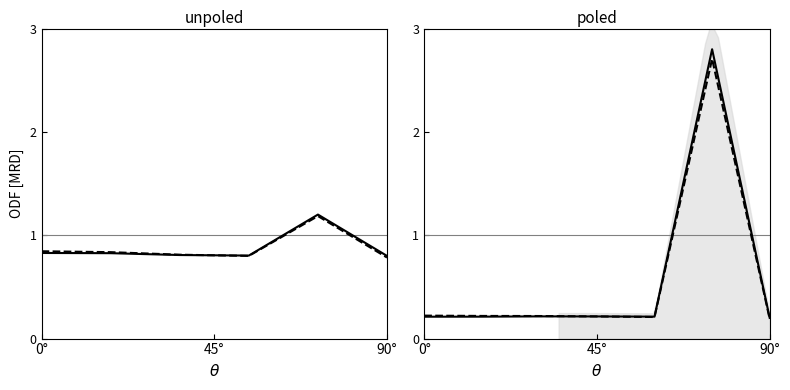

Is it true that Series B equals 0.3 at 90°?

False